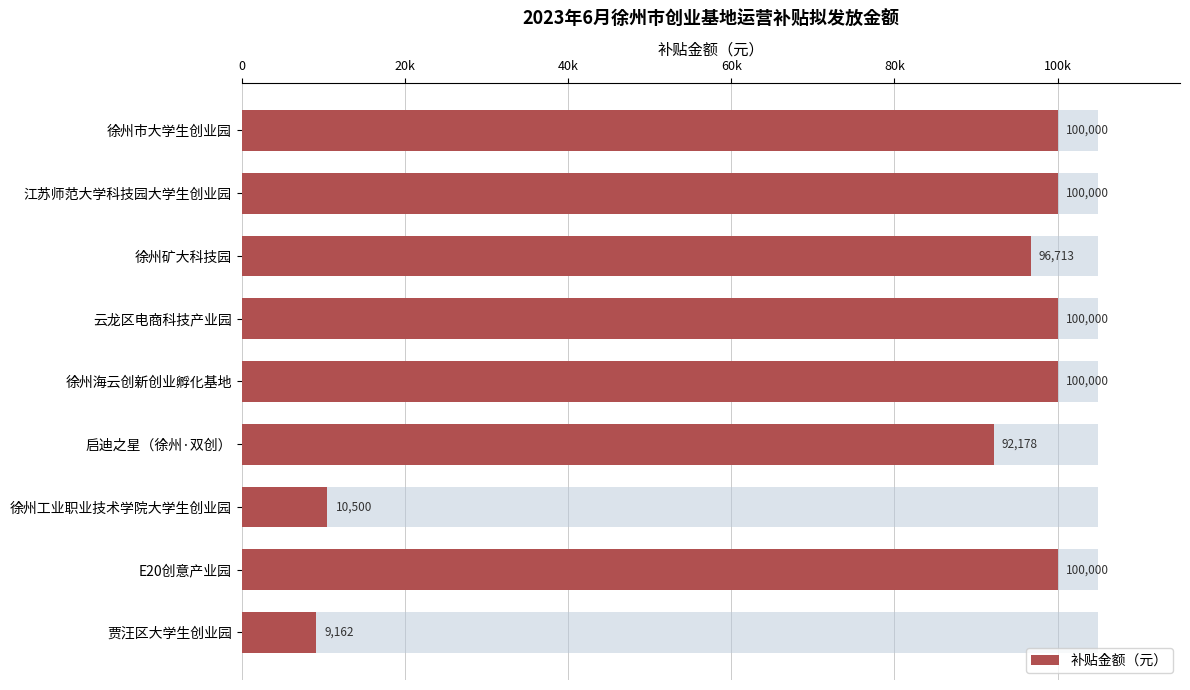

Which has a higher value, 云龙区电商科技产业园 or 徐州市大学生创业园?

云龙区电商科技产业园